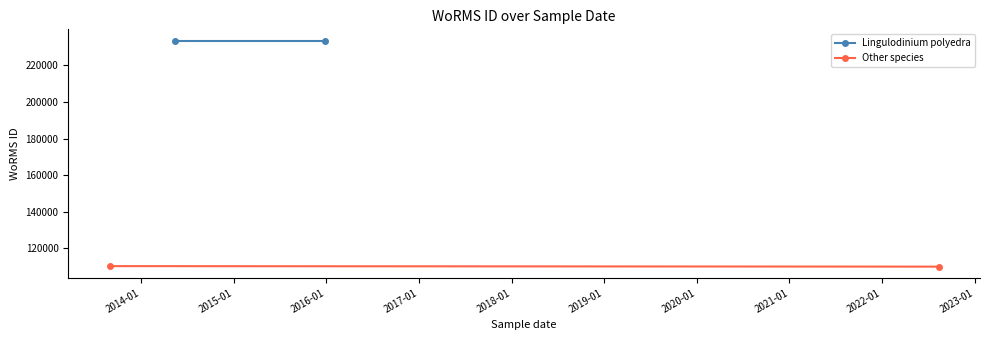

What is the sum of all Lingulodinium polyedra values?

467184